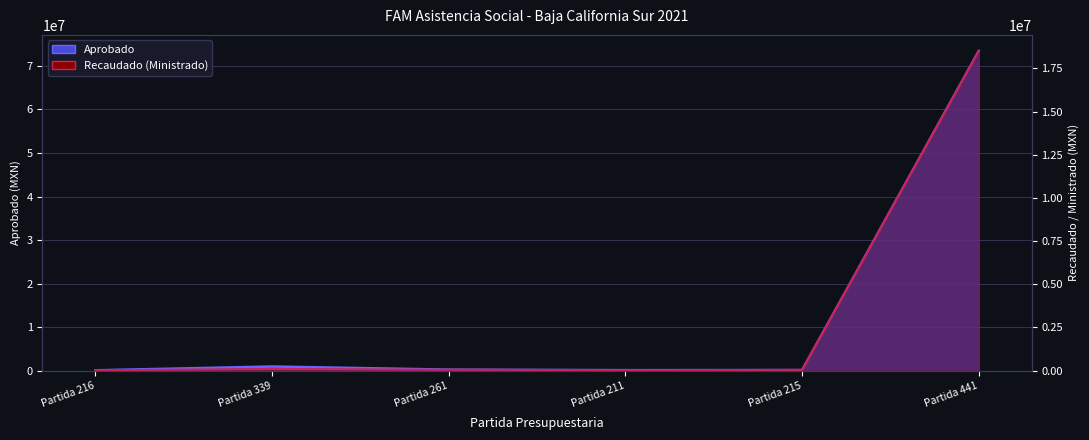

Reading right to left, transcribe all the data shown in this chart.

Aprobado: 73460624.9	140000.0	110000.0	230000.0	944239.1	74950.0
Recaudado (Ministrado): 18515529.0	40000.0	20000.0	50000.0	94424.0	20000.0